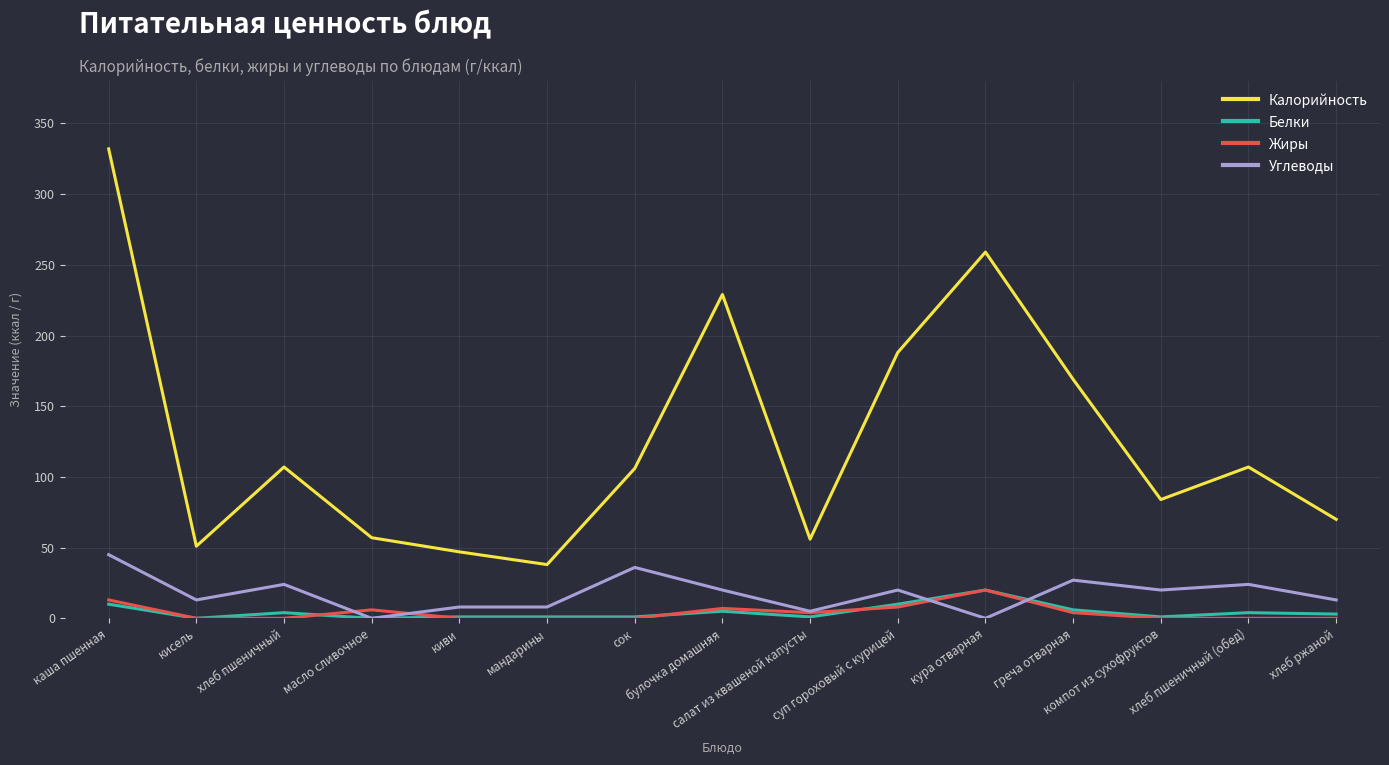

True or false: Калорийность and Белки cross at least once.

False